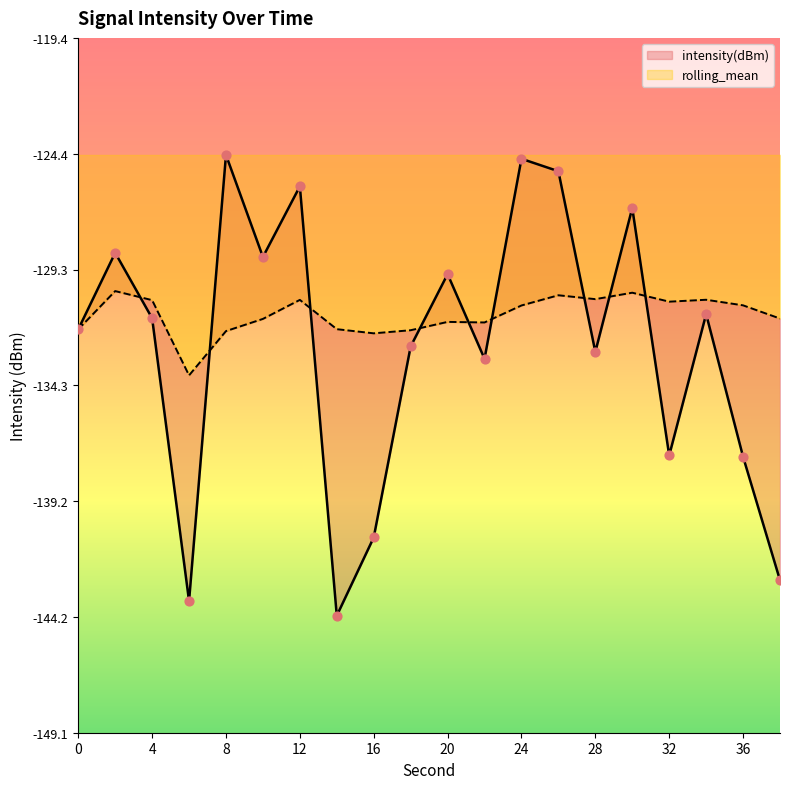

At which category is the sum across all series the highest?

24